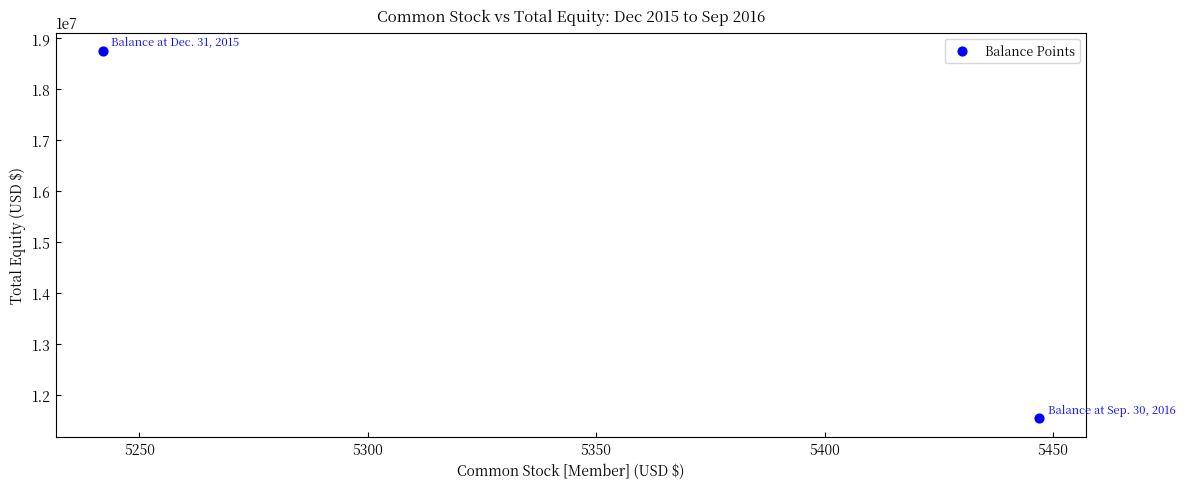

What is the average Y value?

15149830